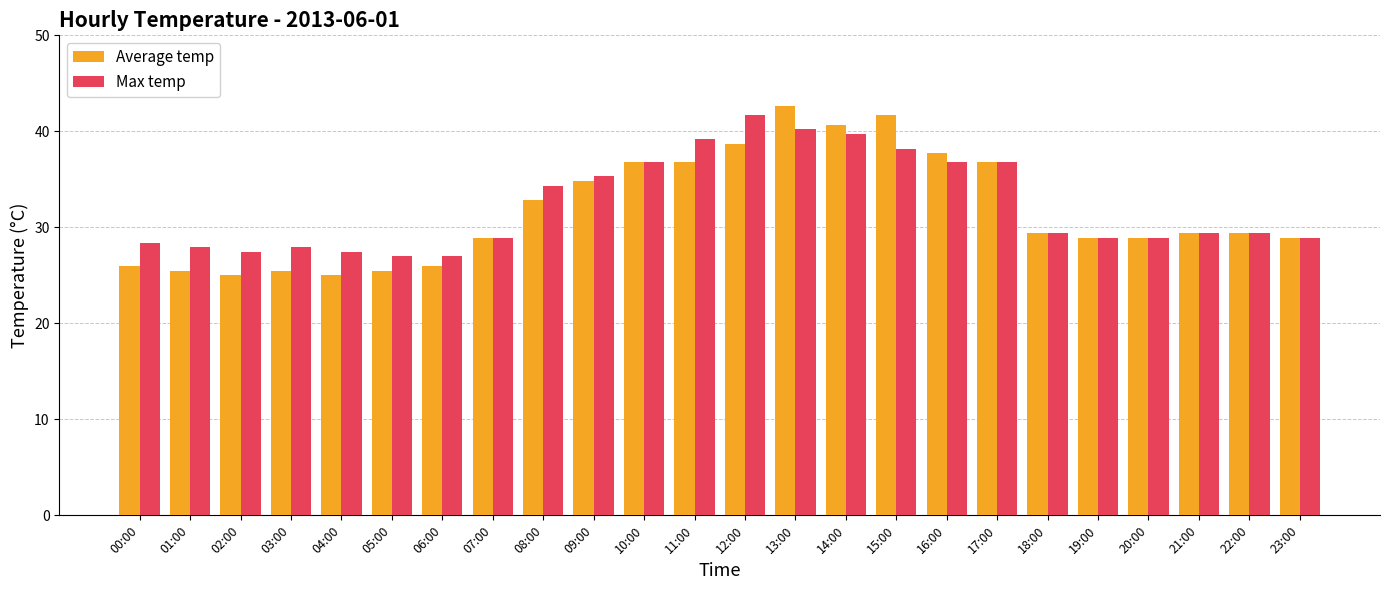

Is the value of Max temp at 13:00 greater than the value of Average temp at 02:00?

Yes